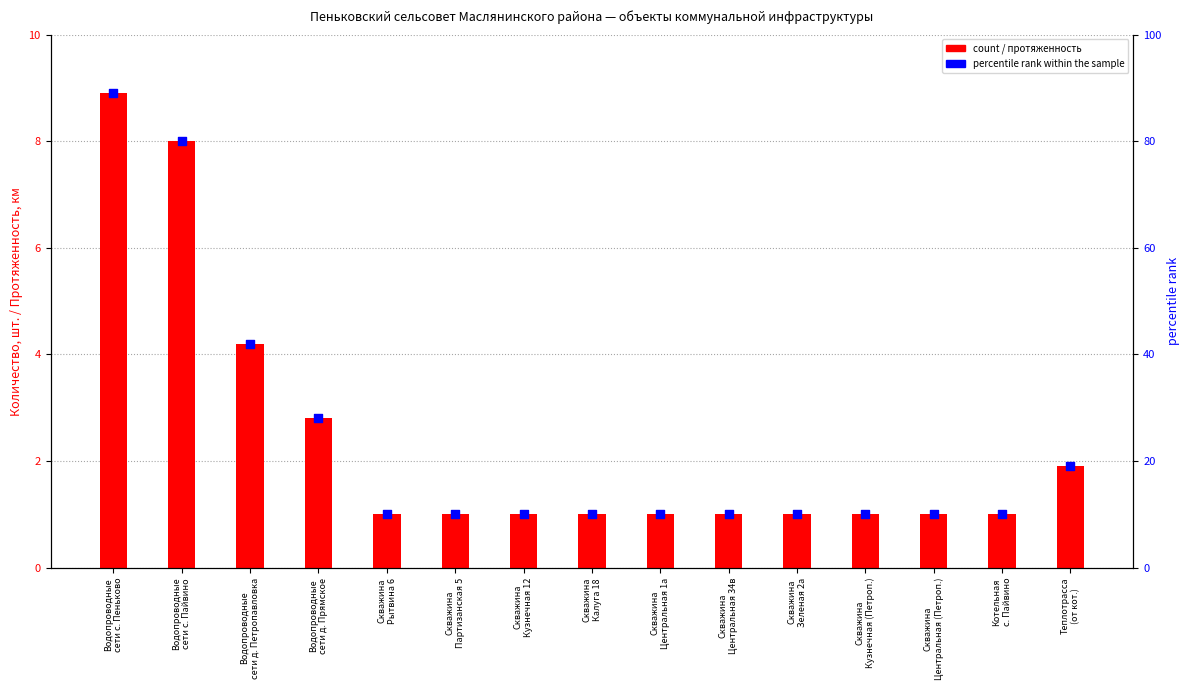

Which series reaches the maximum Y coordinate?

percentile rank within the sample